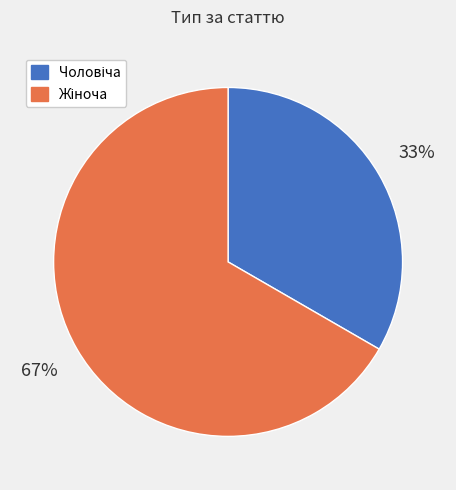

To the nearest percent, what is the average slice percentage?

50%